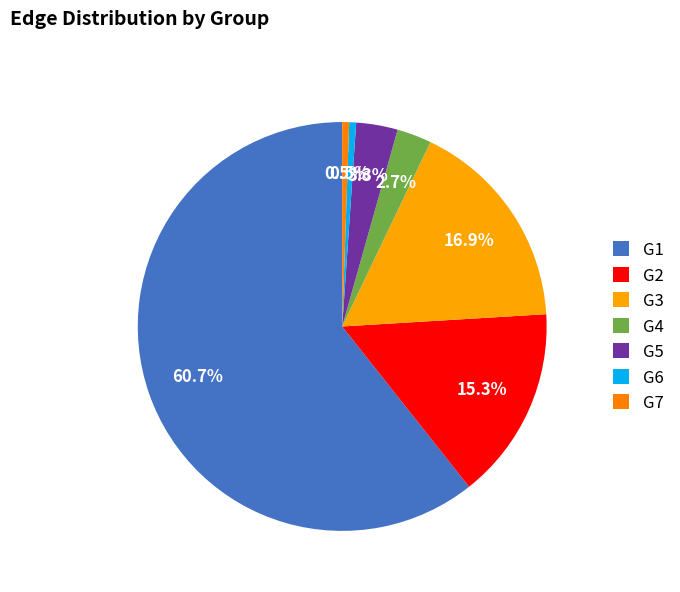

How many slices are in this pie chart?

7